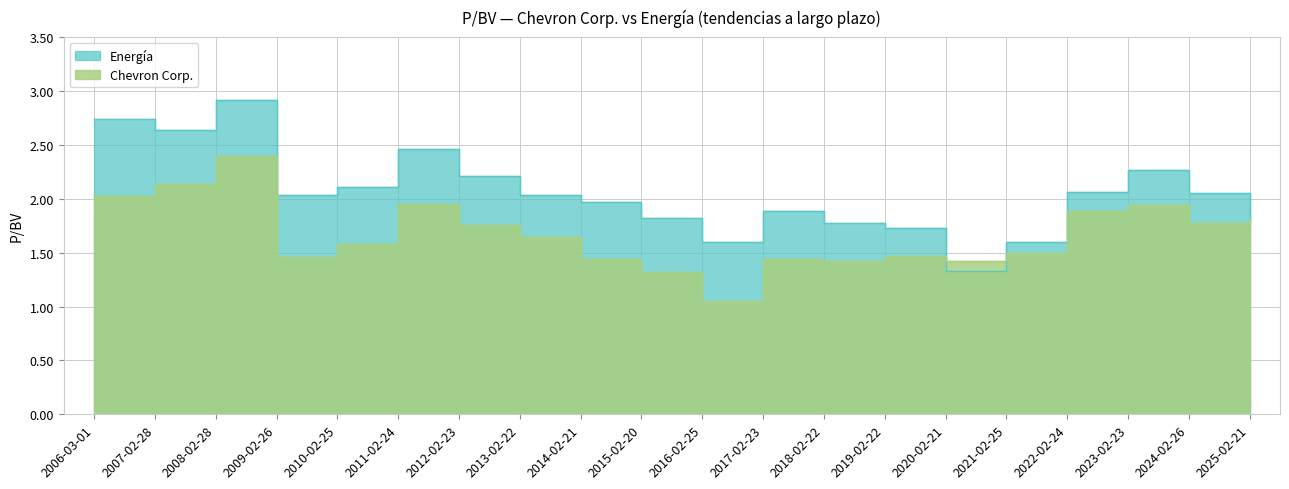

The value of Energía at 2006-03-01 is 2.7. True or false?

True